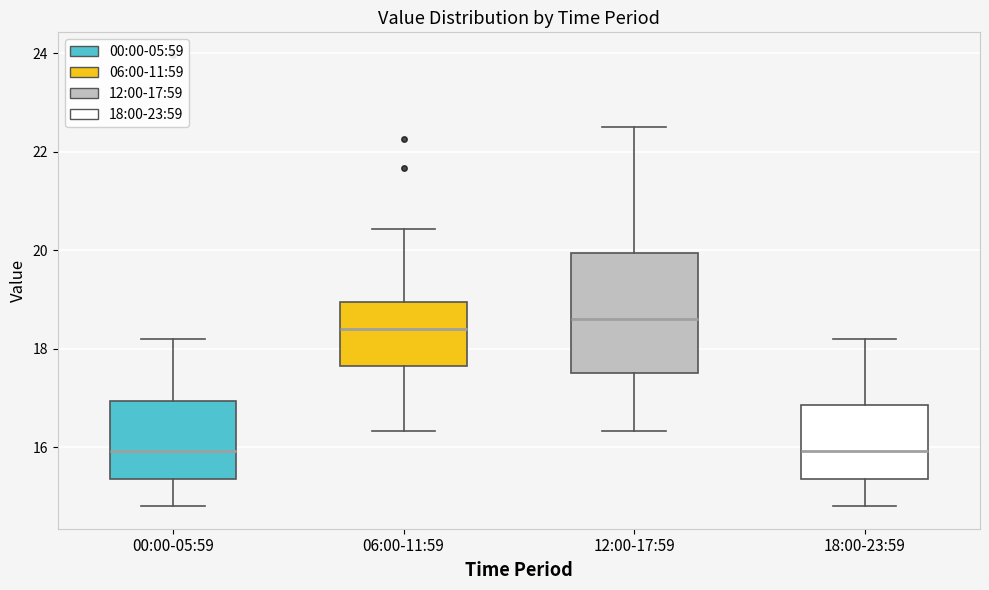

Reading left to right, read every box against the y-axis: the position of its median line, the range the box covers, and the ends of its whiskers. The values are not printed on the chart, so give them approximately, as read against the axis.

00:00-05:59: median 16.0, box 15.4 to 17.0, whiskers 14.8 to 18.2
06:00-11:59: median 18.4, box 17.6 to 19.0, whiskers 16.4 to 20.4
12:00-17:59: median 18.6, box 17.6 to 20.0, whiskers 16.4 to 22.6
18:00-23:59: median 16.0, box 15.4 to 16.8, whiskers 14.8 to 18.2